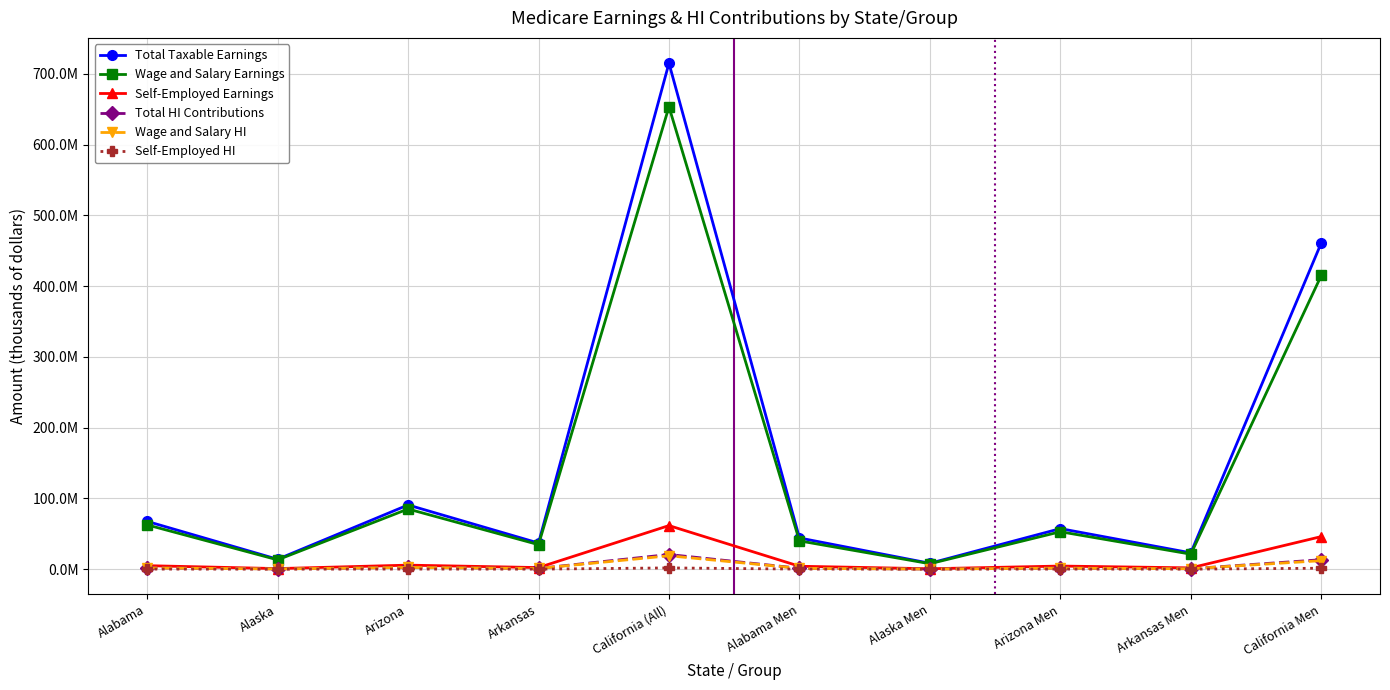

What are all the series names shown in the legend?

Total Taxable Earnings, Wage and Salary Earnings, Self-Employed Earnings, Total HI Contributions, Wage and Salary HI, Self-Employed HI